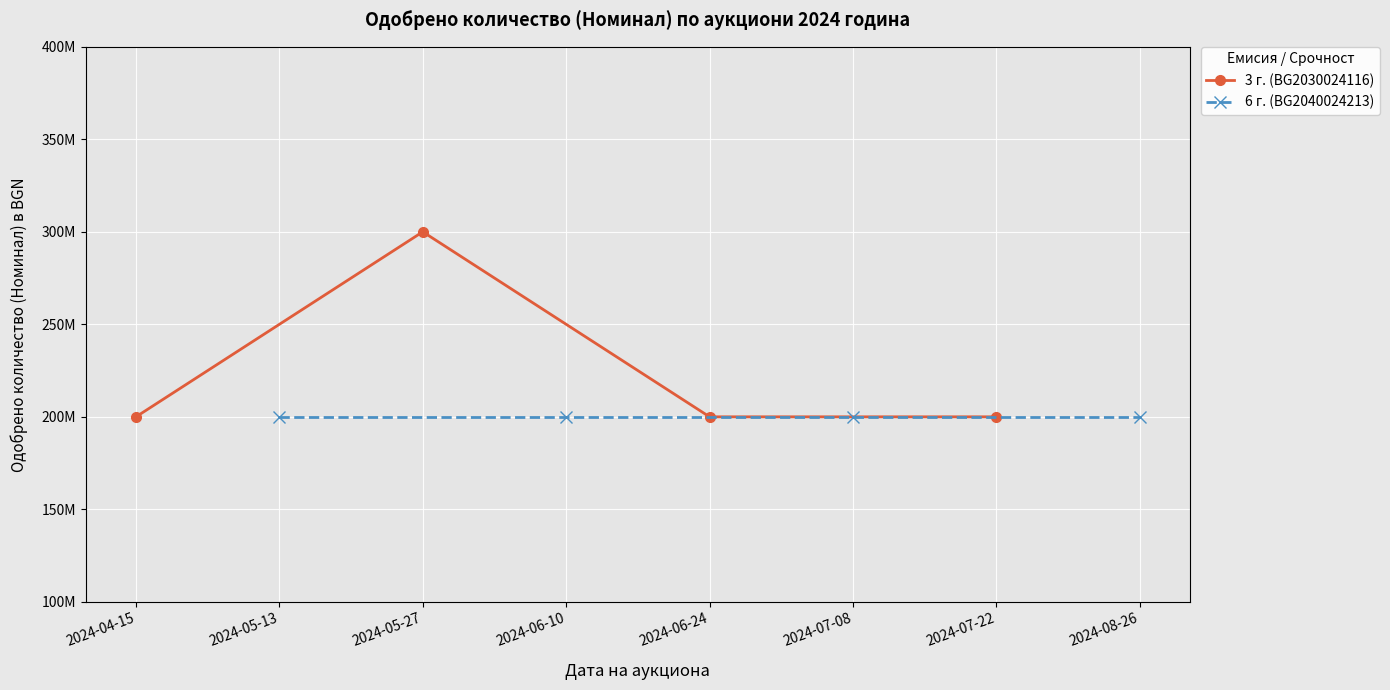

True or false: 6 г. (BG2040024213) has more than 2 interior local peaks.

False